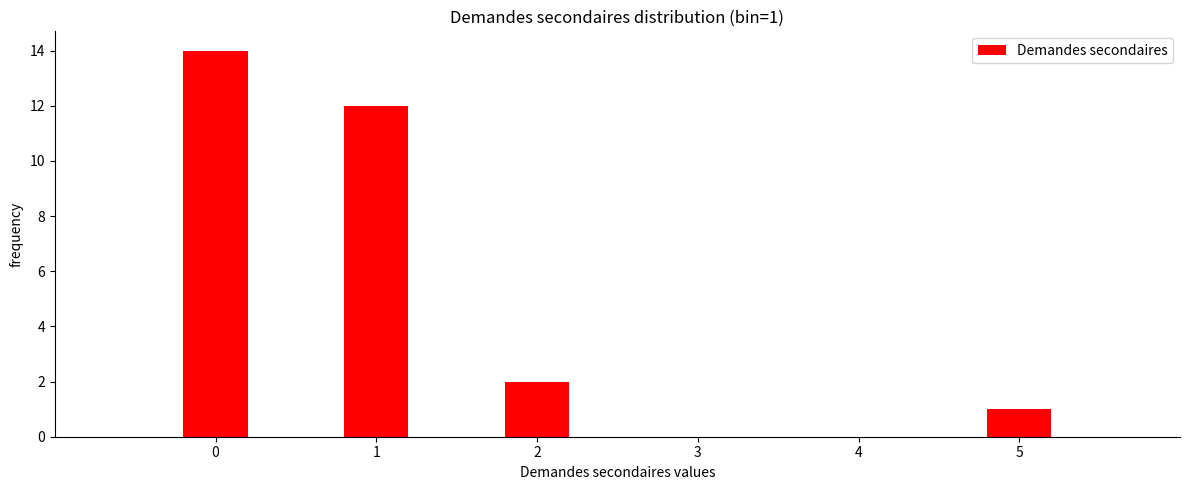

Reading left to right, transcribe all the data shown in this chart.

0=14	1=12	2=2	3=0	4=0	5=1